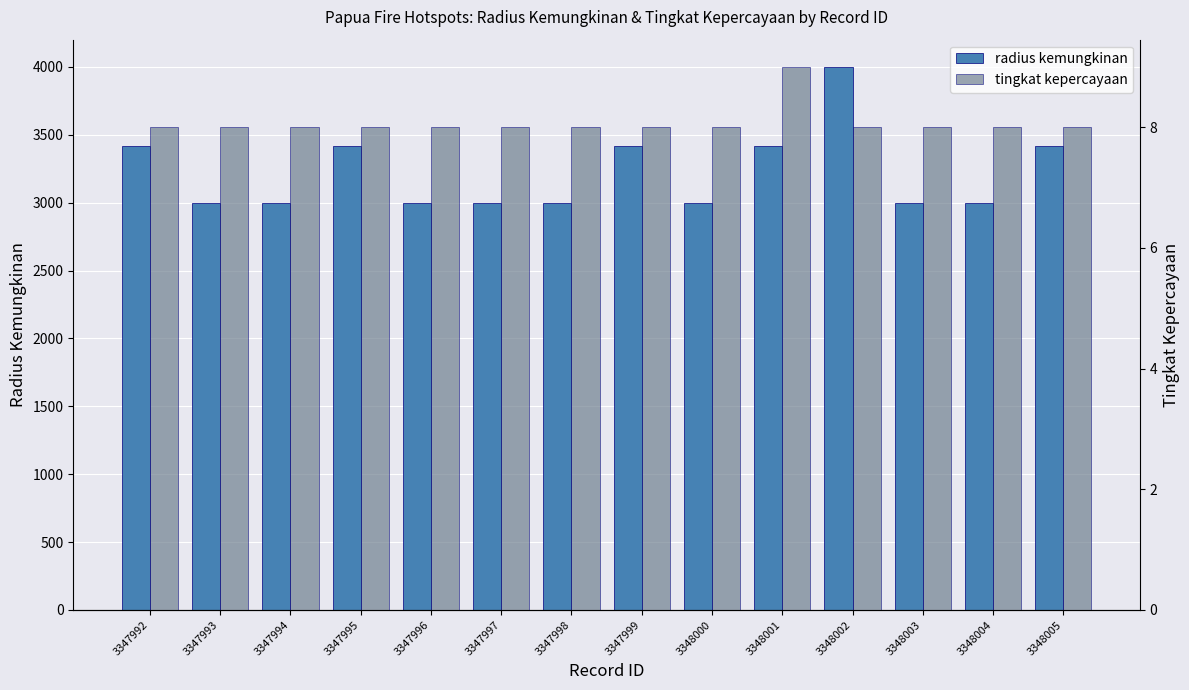

True or false: tingkat kepercayaan has a value of 8 at 3347996.

True